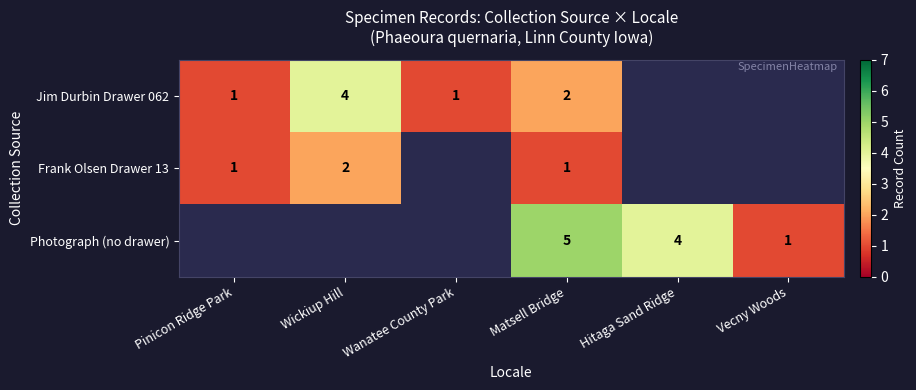

What is the difference between the highest and lowest values at Matsell Bridge?

4